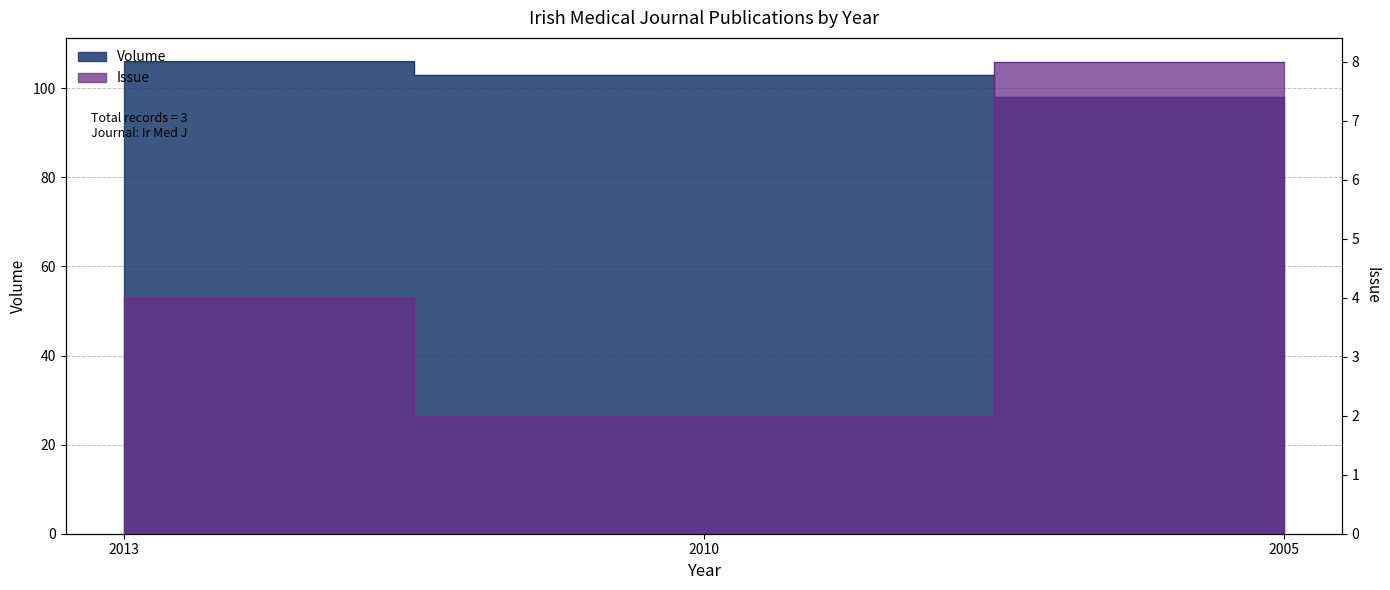

What is the average value of the Volume series?

102